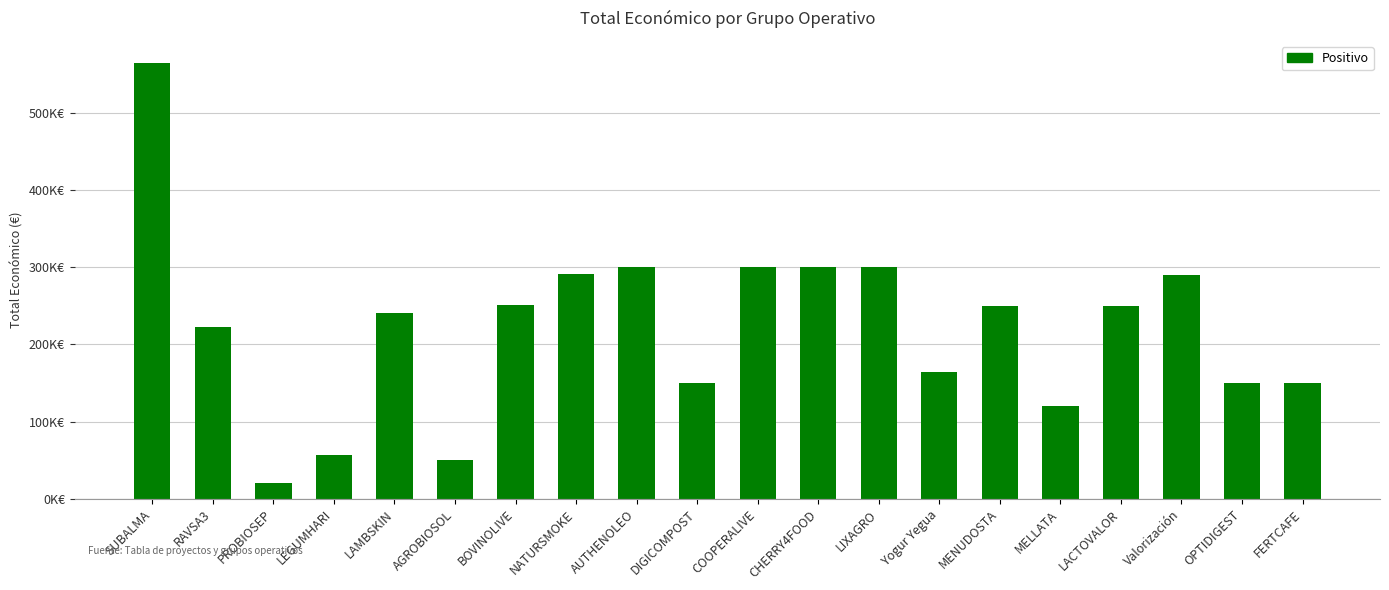

What is the label of the 13th bar from the right?

NATURSMOKE